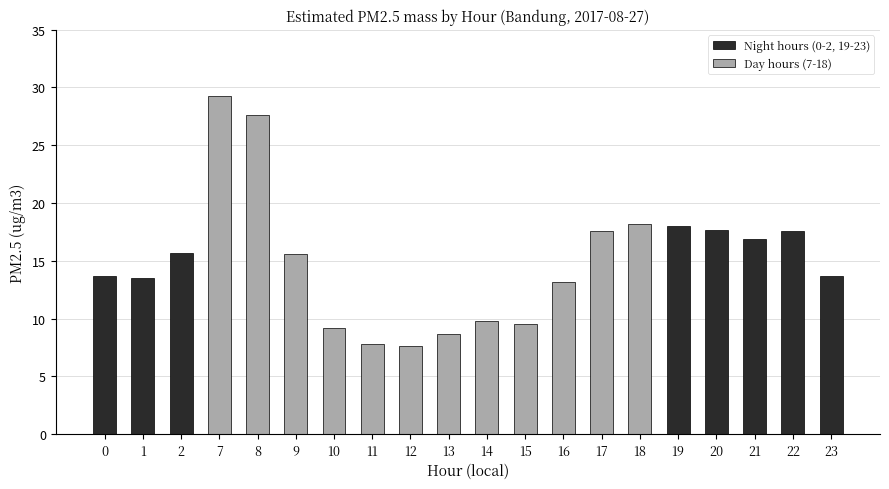

The value at 18 is 7.4. True or false?

False